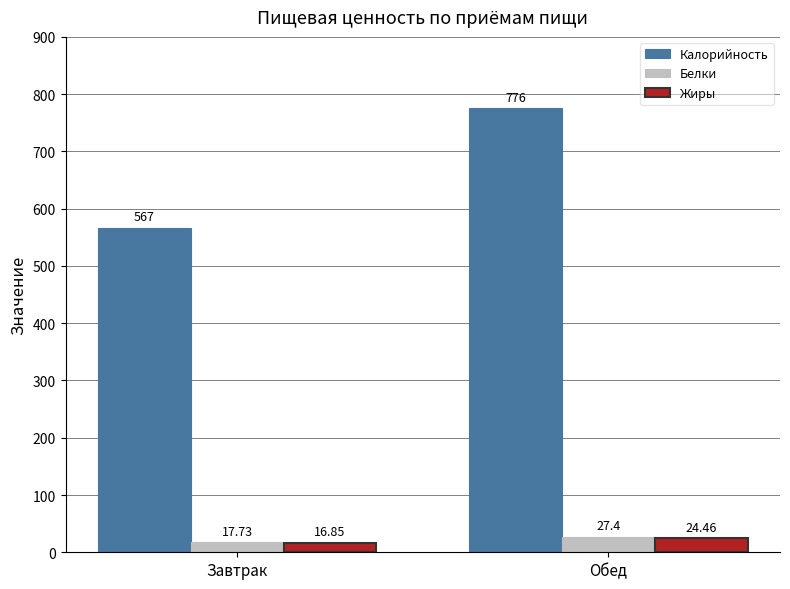

Which series has the largest range (max minus min)?

Калорийность